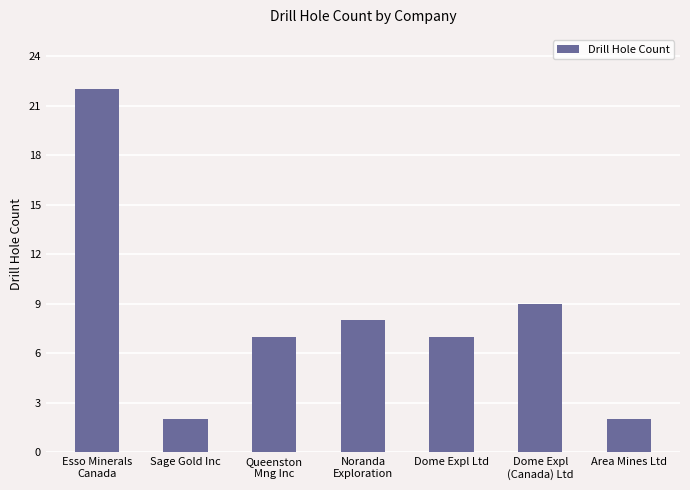

True or false: the data shows 22 at Esso Minerals
Canada.

True